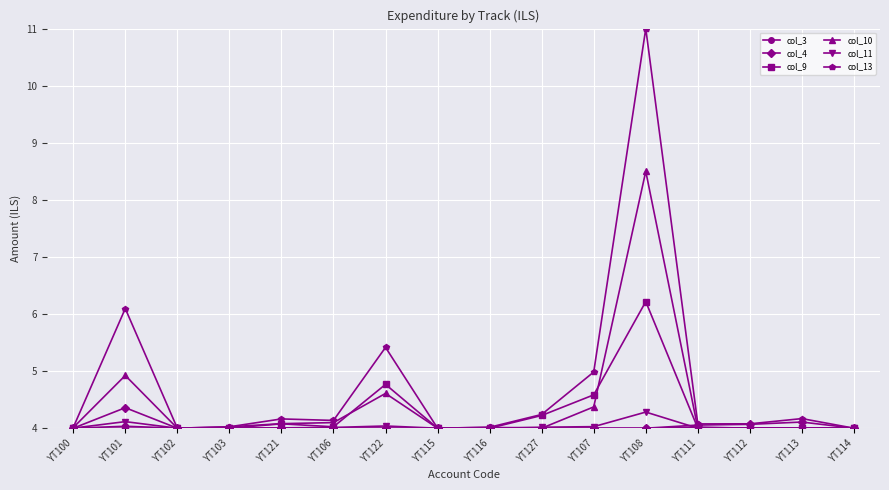

How many distinct data groups are displayed?

6